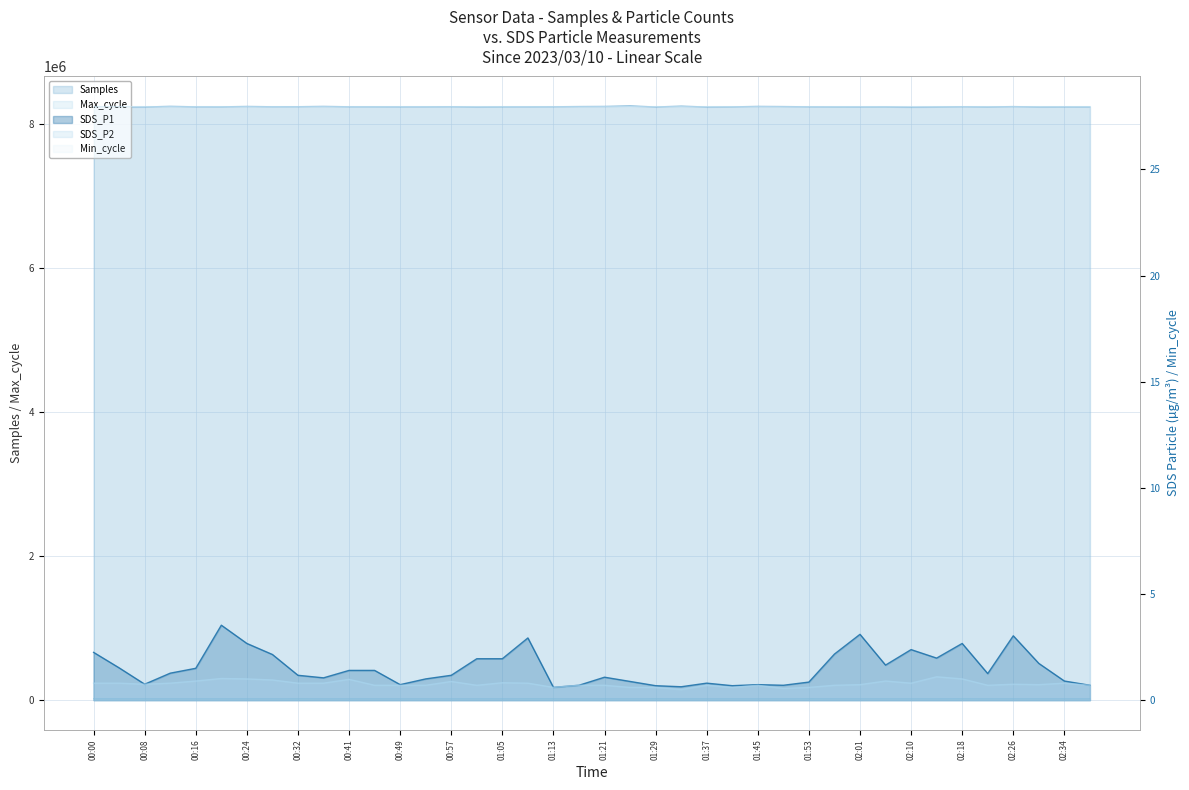

True or false: SDS_P2 and SDS_P1 cross at least once.

False